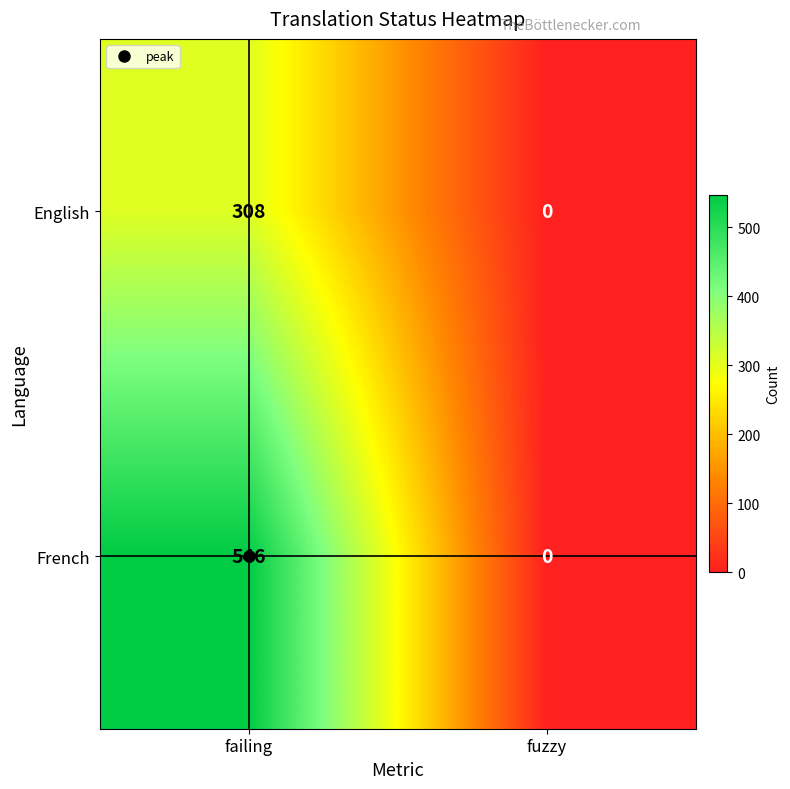

The value of English at fuzzy is 0. True or false?

True